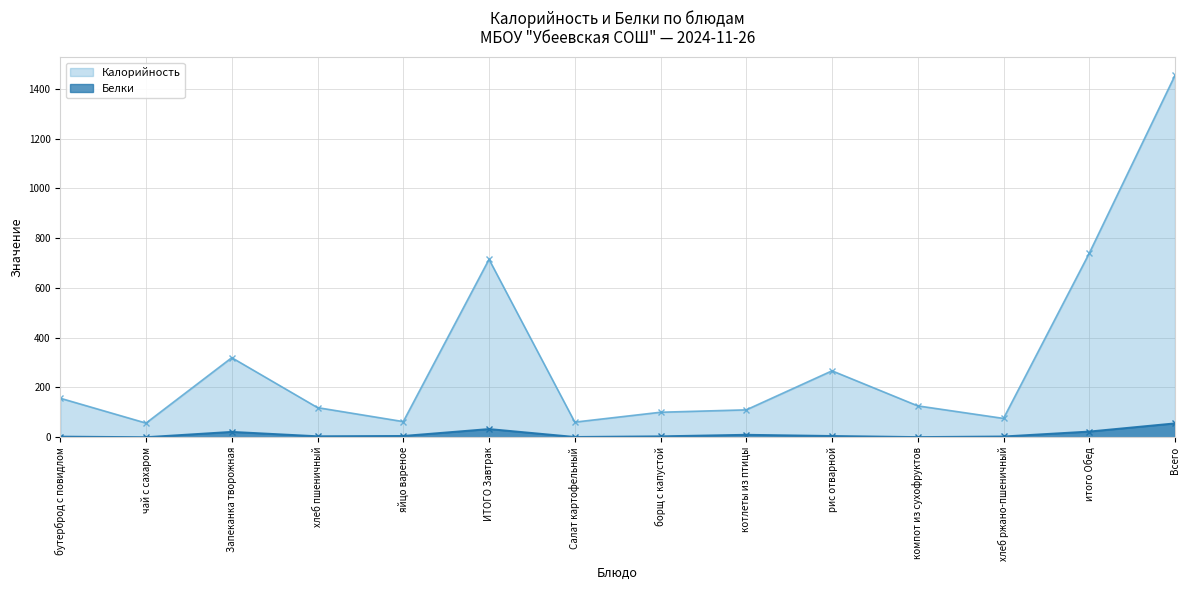

The Белки series shows 40.8 at итого Обед. True or false?

False